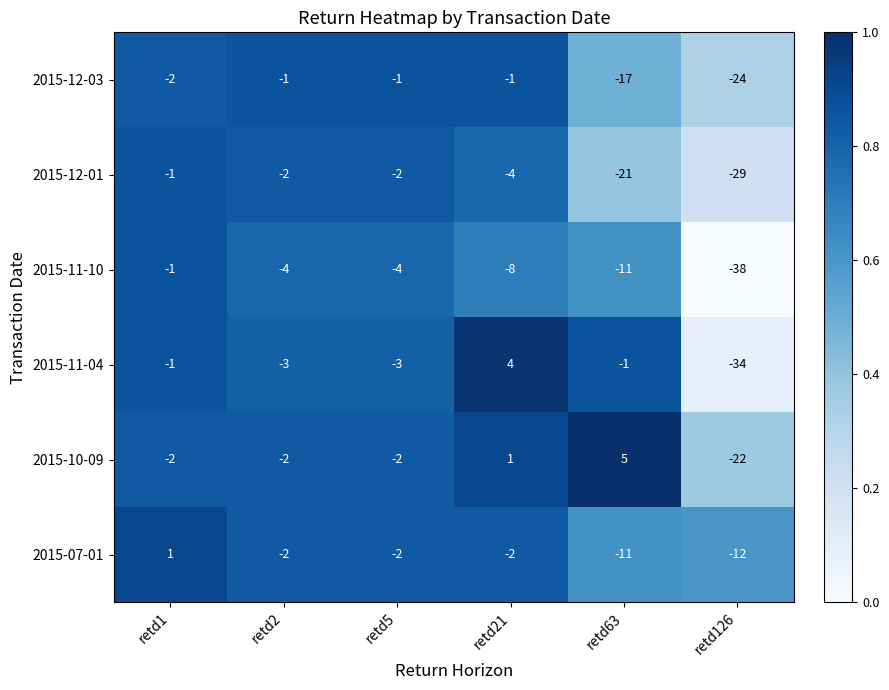

Which series changed the most between retd63 and retd126?

2015-11-04